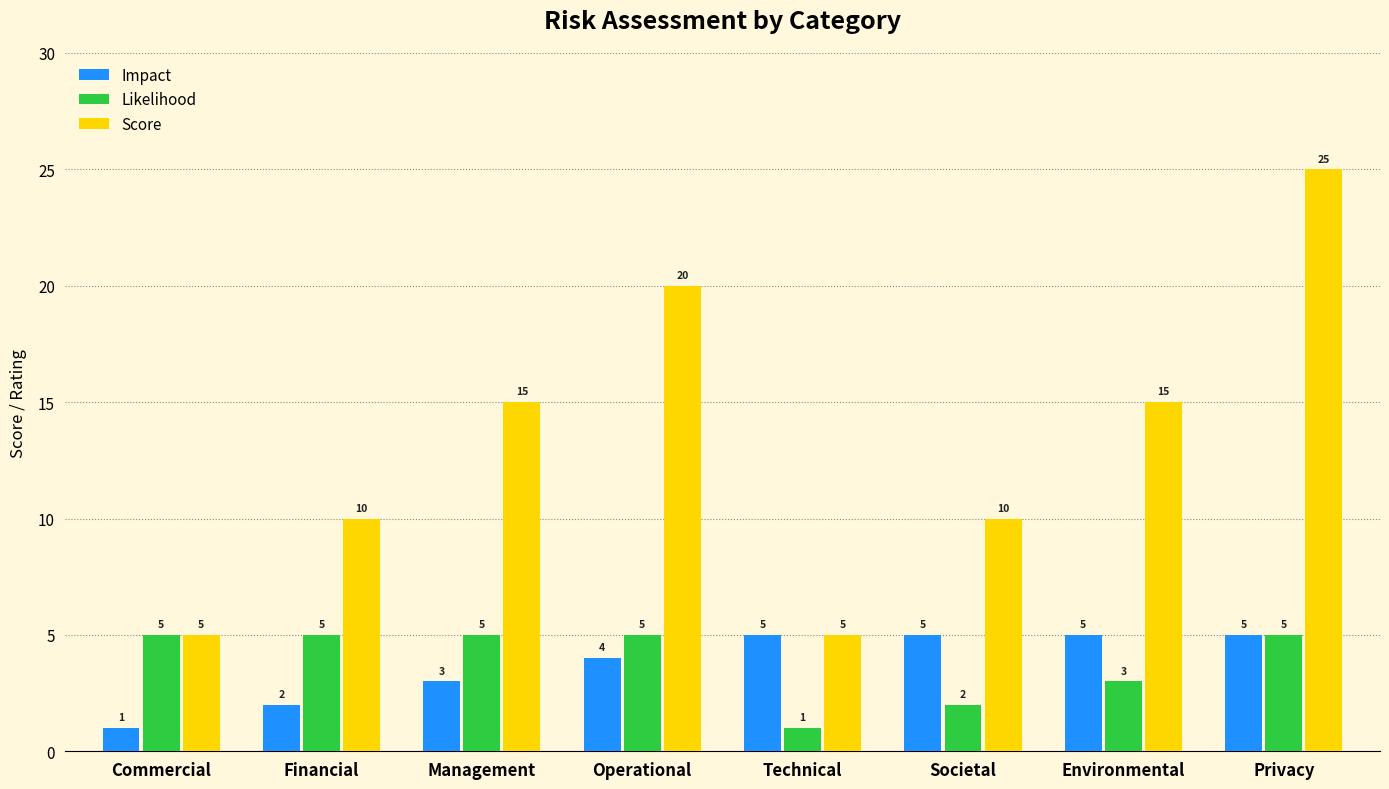

Count the number of data series in this chart.

3